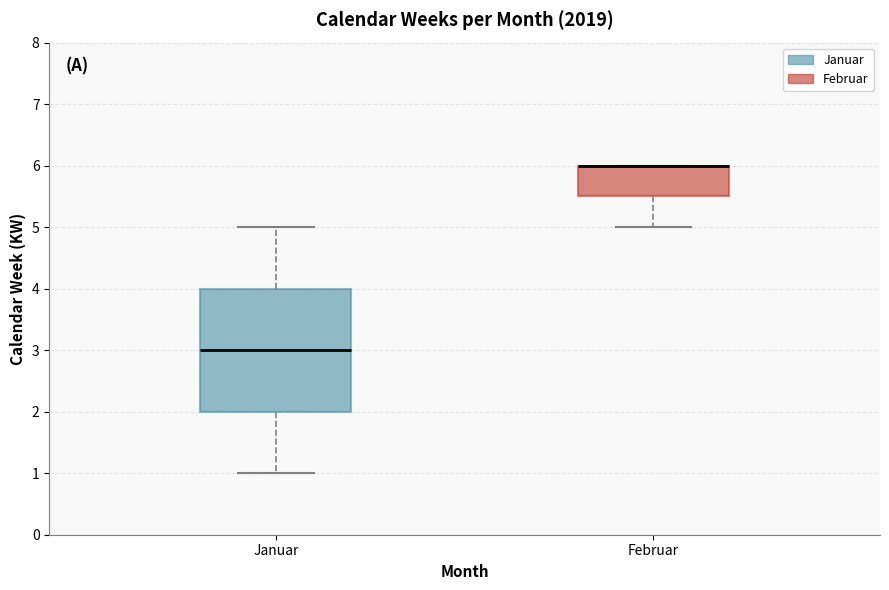

Reading left to right, transcribe this box plot: for each box, give where its median line is, the range the box spans, and where its two whiskers end, as read against the y-axis. The values are not printed on the chart, so give them approximately, as read against the axis.

Januar: median 3.0, box 2.0 to 4.0, whiskers 1.0 to 5.0
Februar: median 6.0 (drawn on the box's upper edge), box 5.5 to 6.0, whiskers 5.0 to 6.0